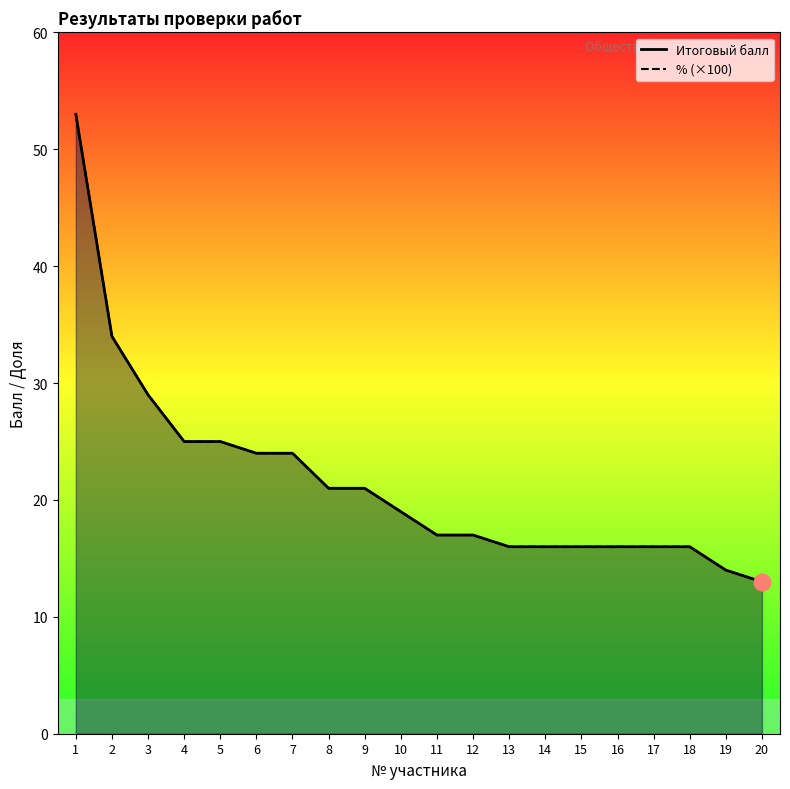

Between 20 and 5, which is larger?

5